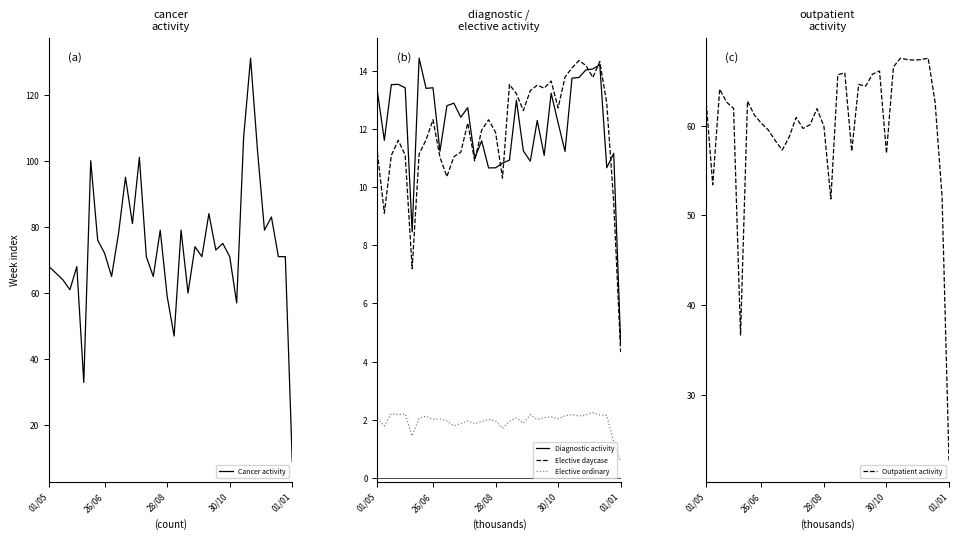

Is the value of Diagnostic activity at 13 greater than the value of Elective daycase at 33?

No